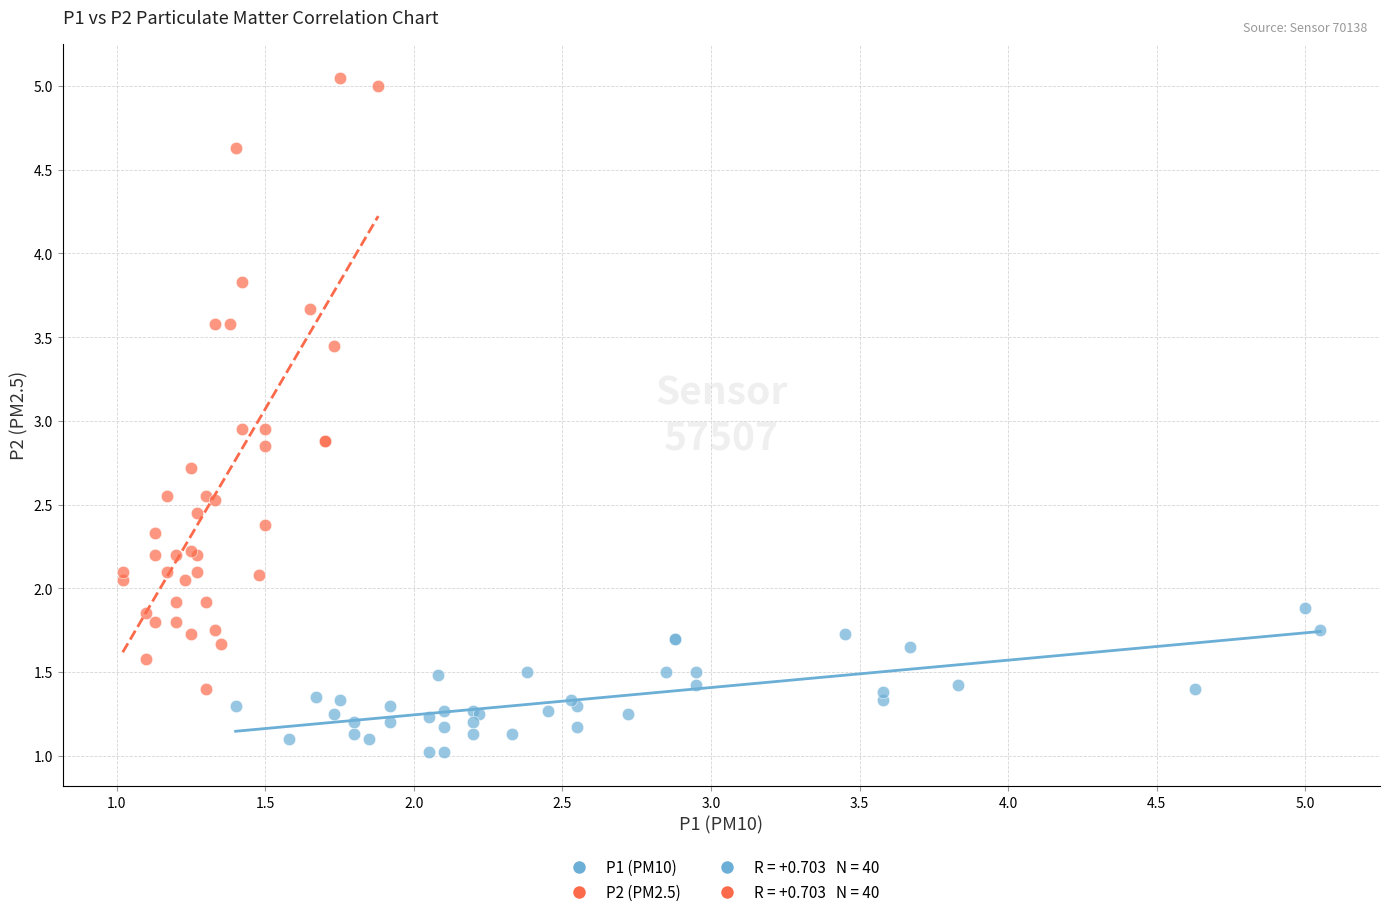

Which series reaches the minimum Y coordinate?

P1 (PM10)